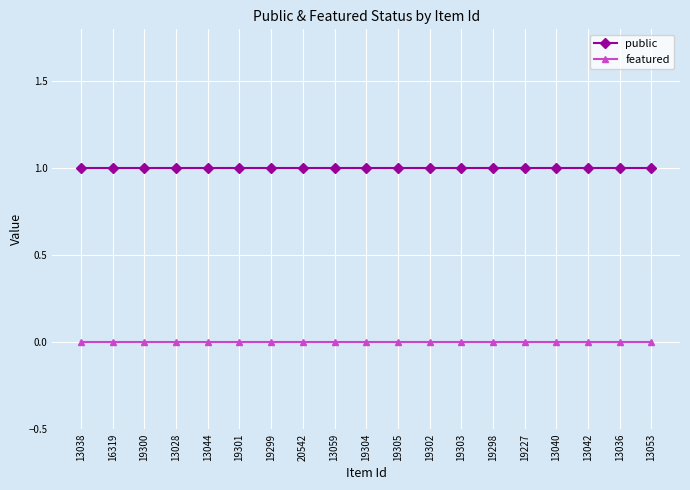

List the series in order of their peak value, lowest first.

featured, public